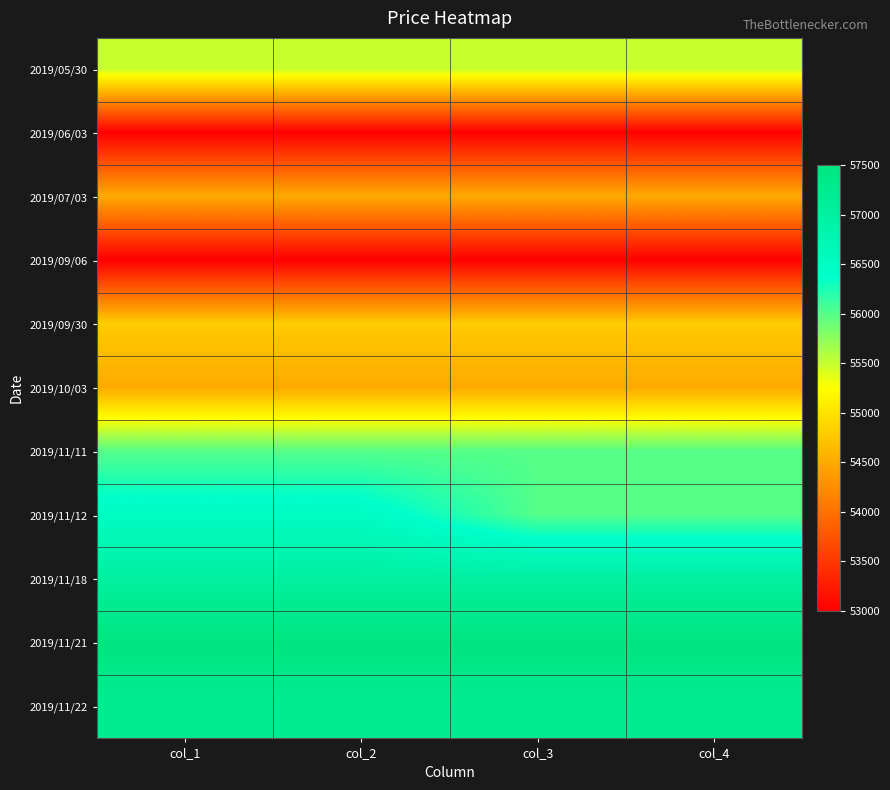

Between col_4 and col_1, which is larger?

col_4